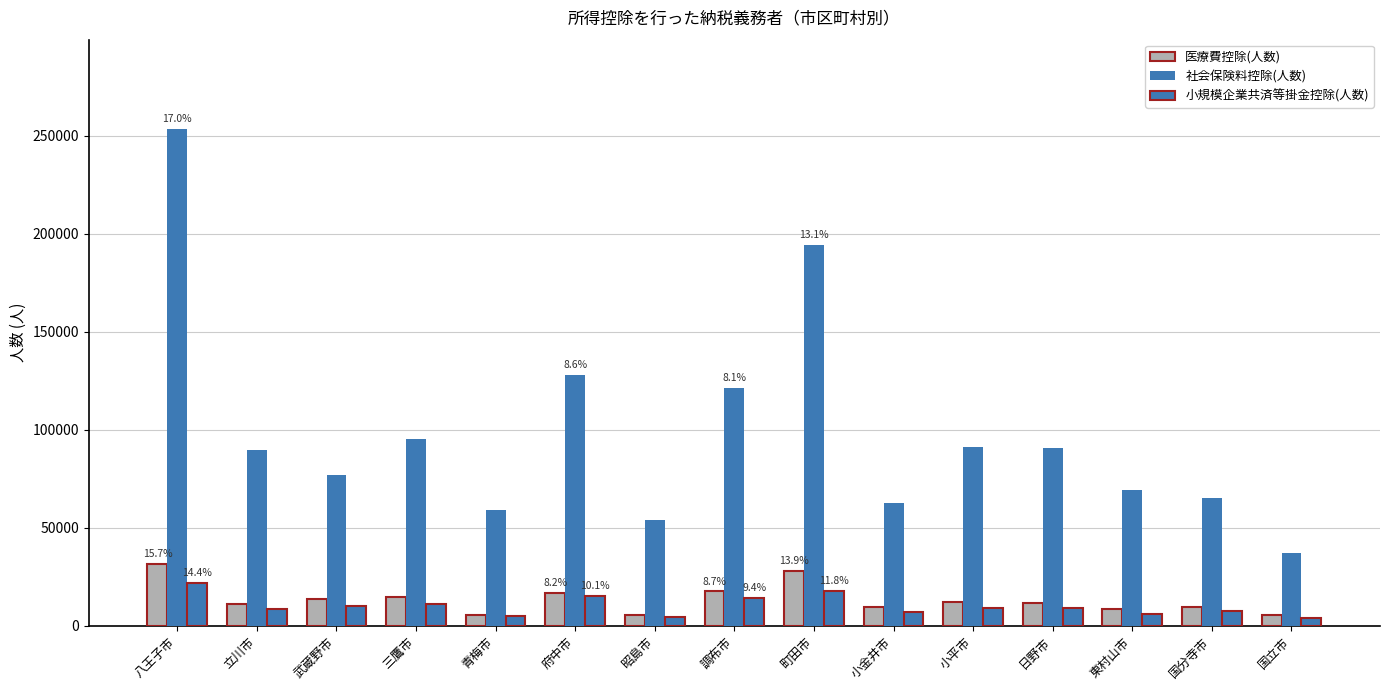

Reading left to right, transcribe all the data shown in this chart.

医療費控除(人数): 31731	11020	13666	14877	5567	16611	5647	17471	28131	9524	12331	11621	8434	9746	5426
社会保険料控除(人数): 253365	89602	76983	95312	58920	127745	53941	121090	194470	62677	91085	90512	69289	64956	37221
小規模企業共済等掛金控除(人数): 21737	8432	10069	11241	4767	15191	4489	14116	17790	7115	9138	8970	6080	7382	4167